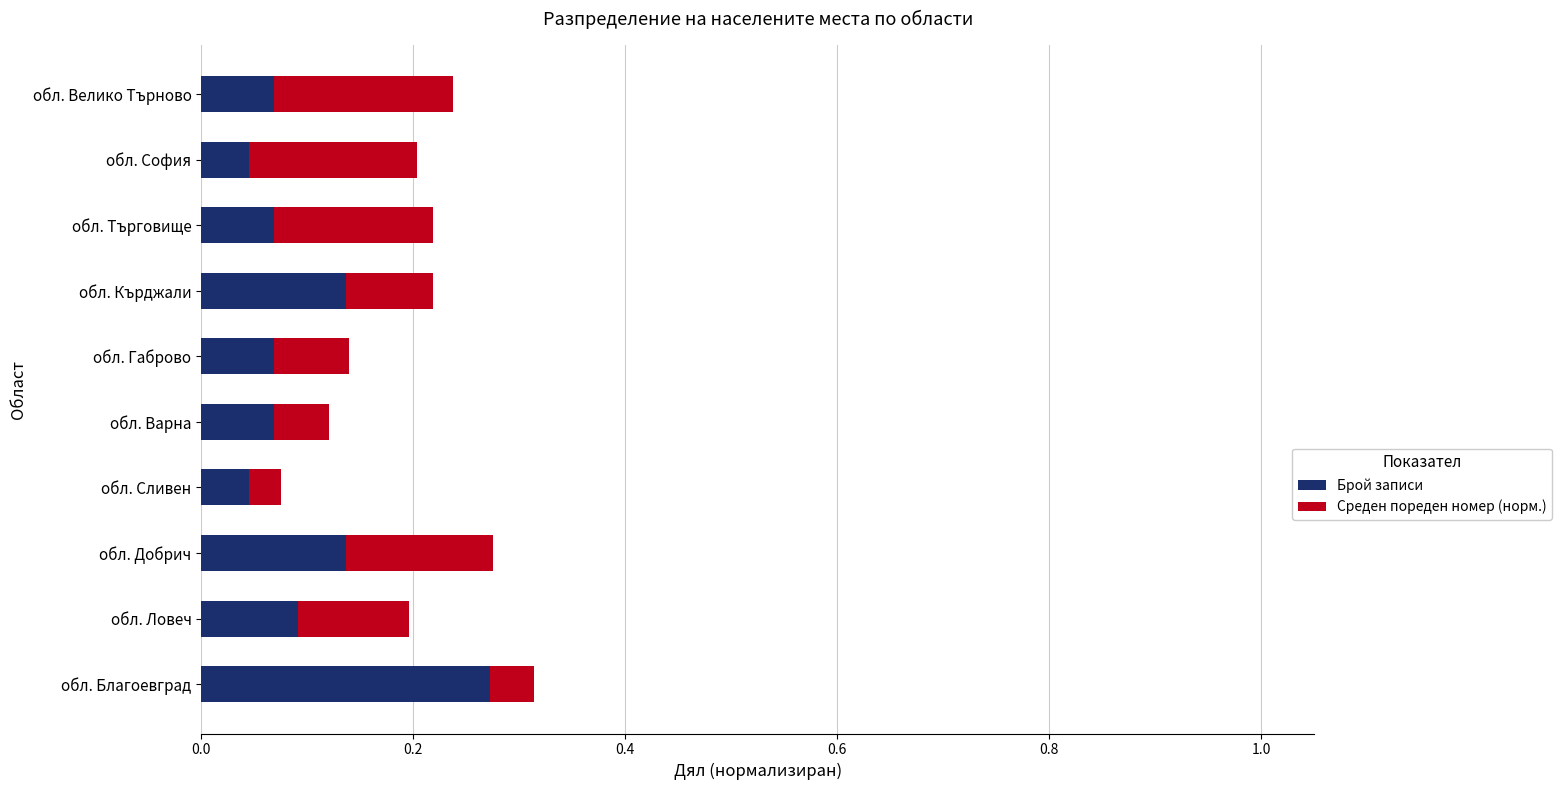

The value of Брой записи at обл. Добрич is 0.0. True or false?

False